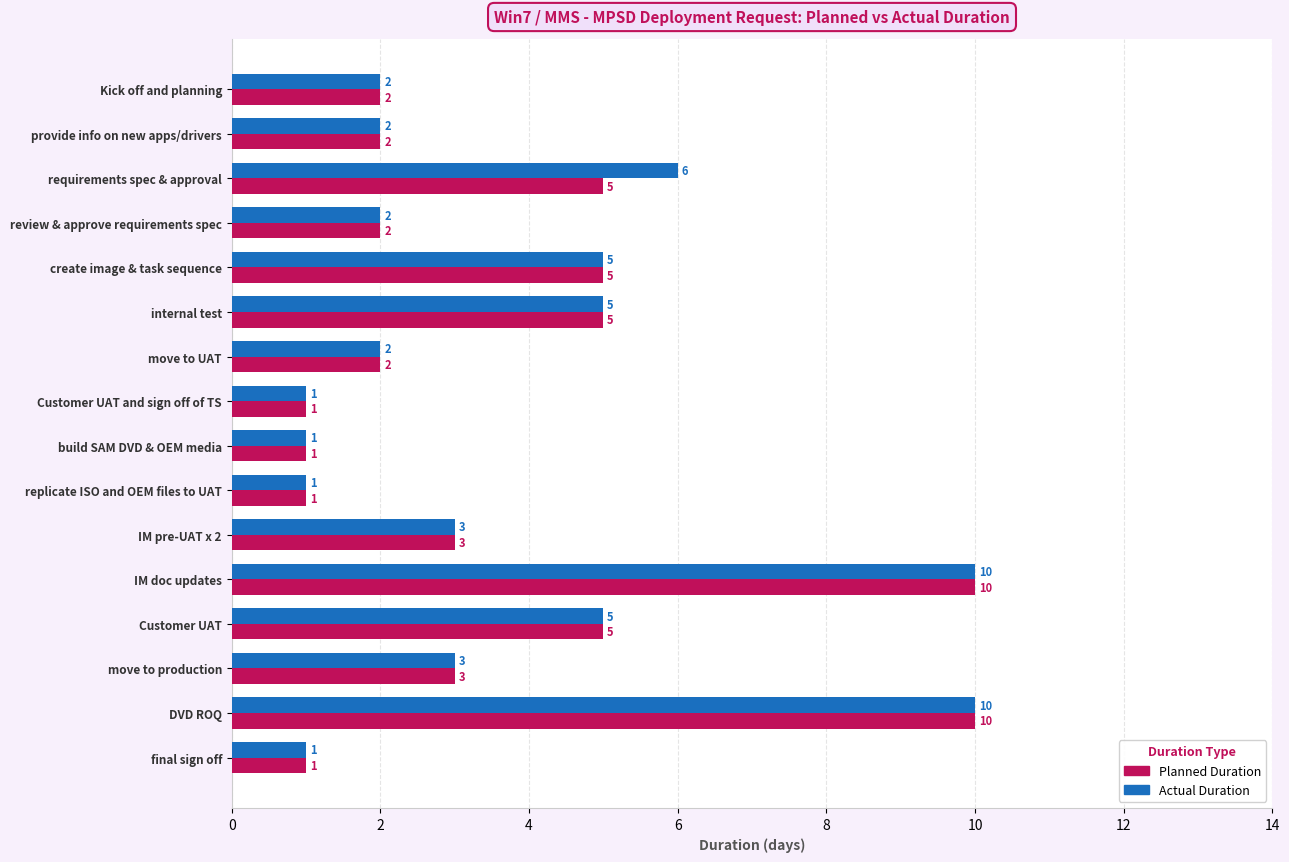

What is the sum of all Planned Duration values?

58